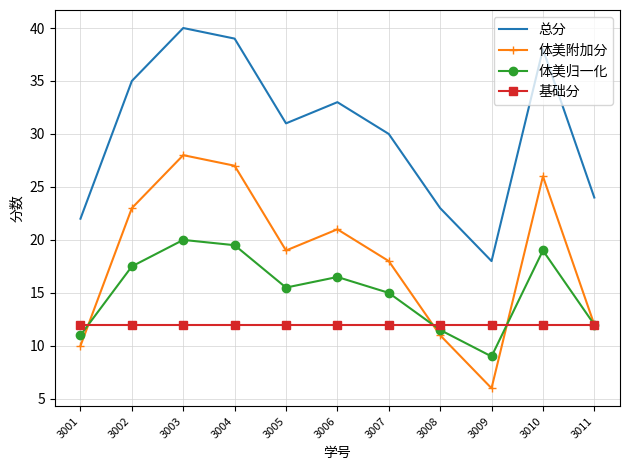

Is the value of 基础分 at 3001 greater than the value of 总分 at 3004?

No